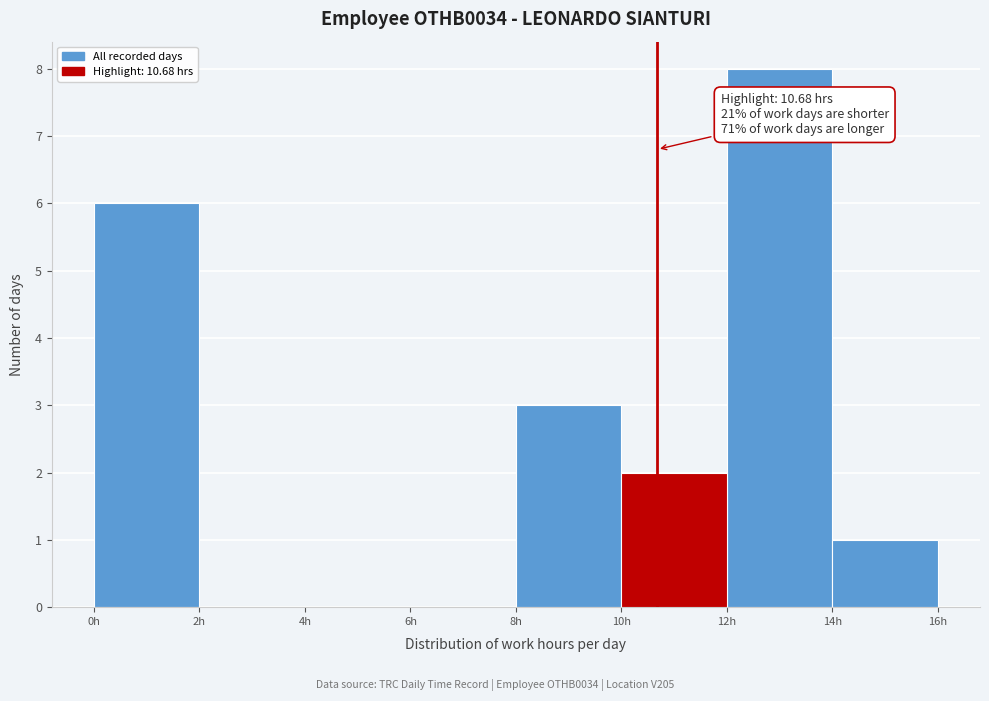

Which range on the x-axis has the tallest bar?

12 to 14